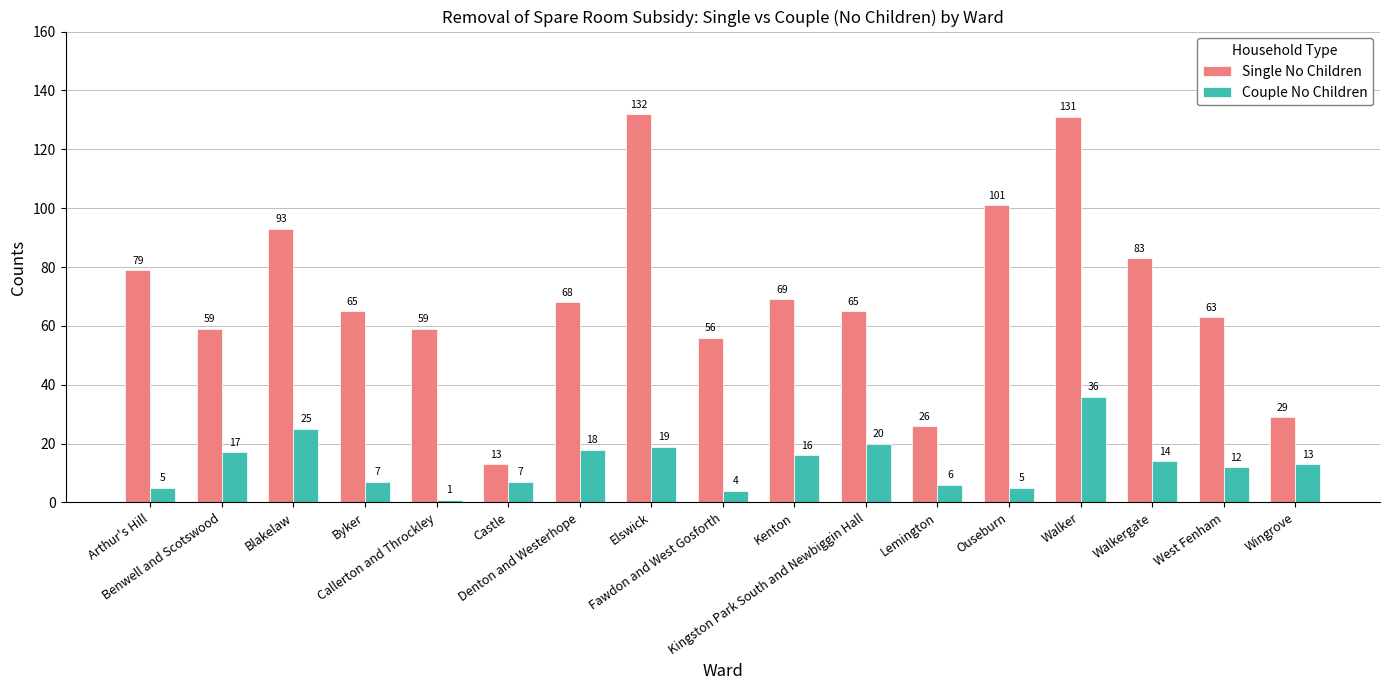

Which series has the largest total across all categories?

Single No Children